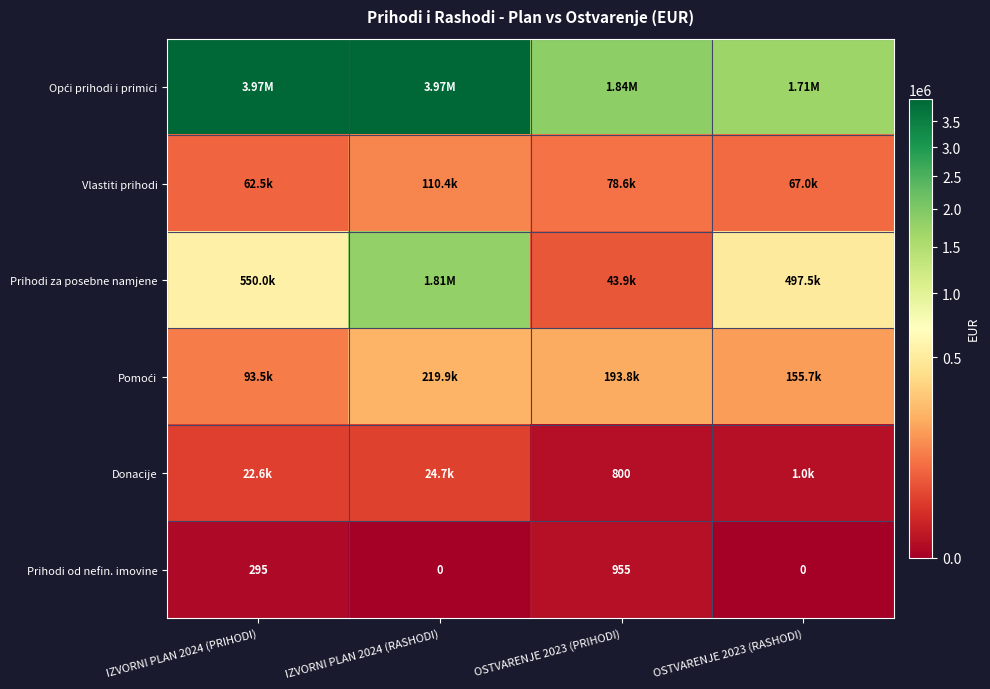

List the labels in order of Opći prihodi i primici value, largest first.

IZVORNI PLAN 2024 (PRIHODI), IZVORNI PLAN 2024 (RASHODI), OSTVARENJE 2023 (PRIHODI), OSTVARENJE 2023 (RASHODI)